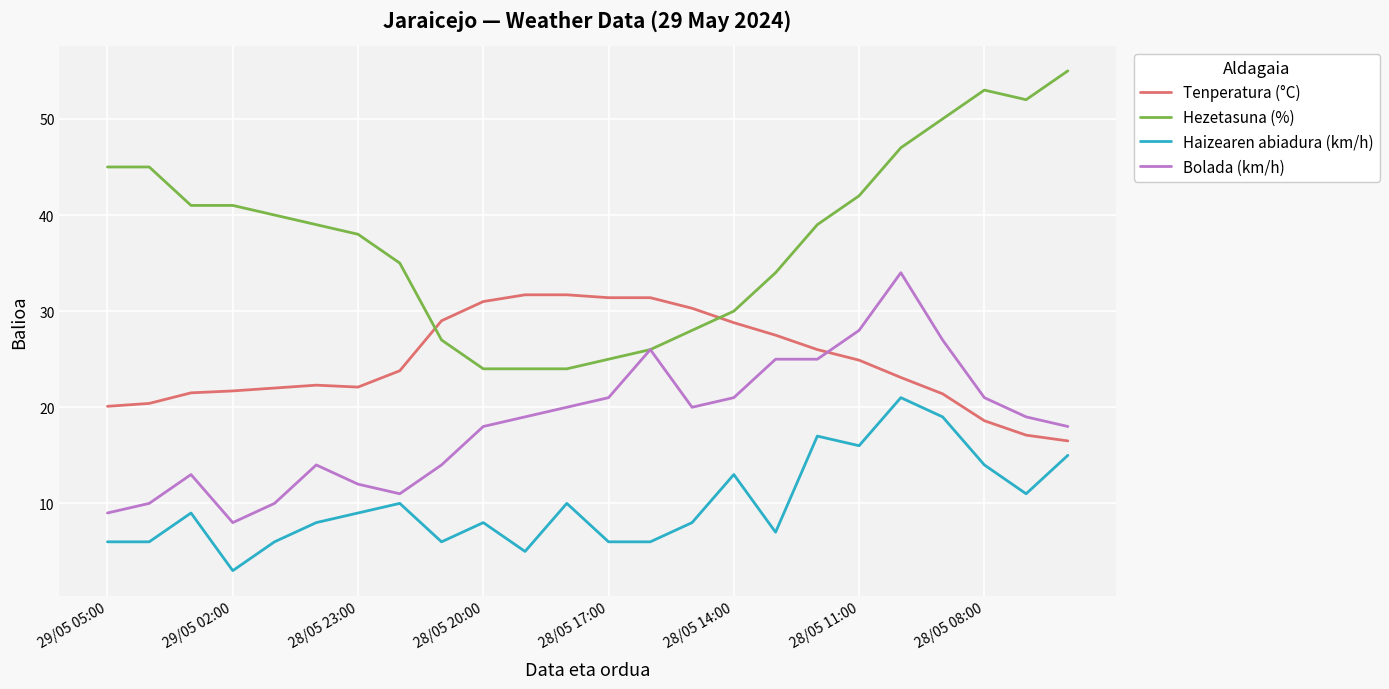

Which series has the largest total across all categories?

Hezetasuna (%)